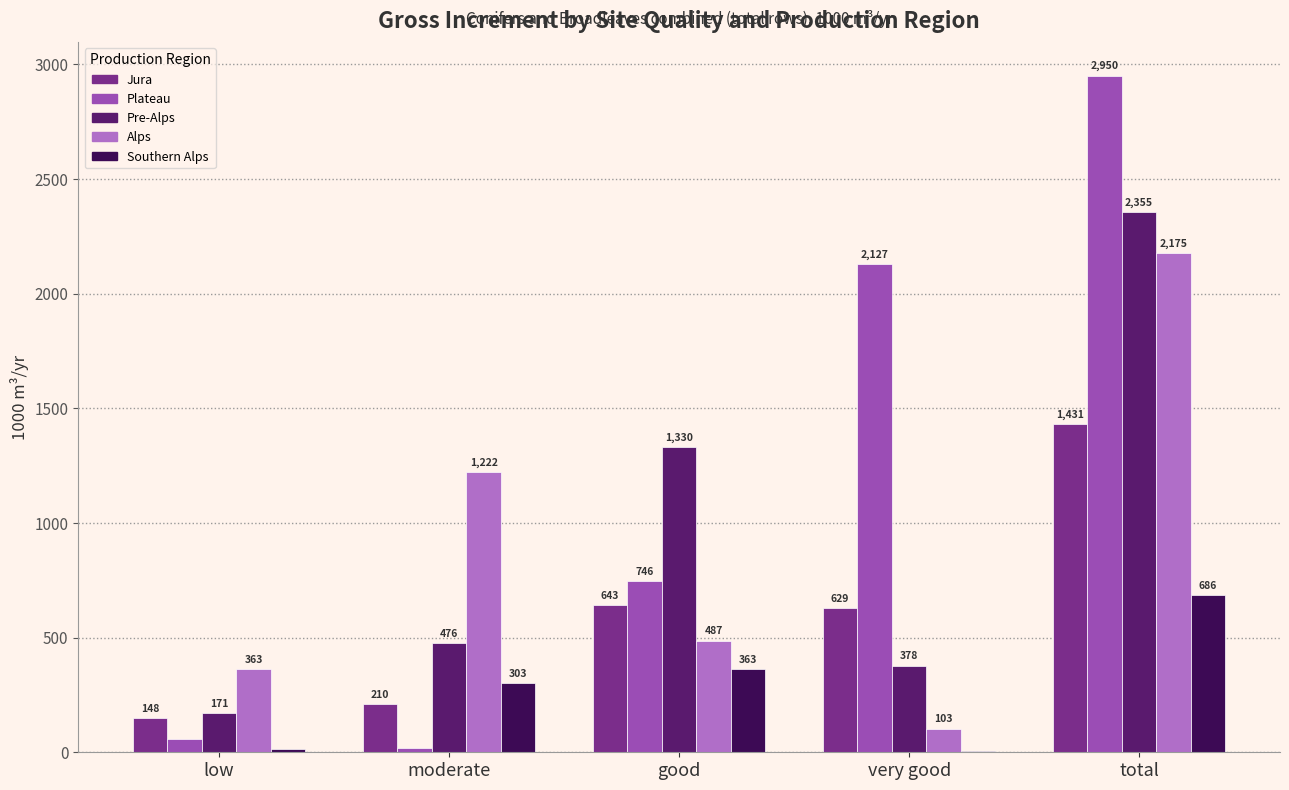

What is the highest value of the Jura series?

1431